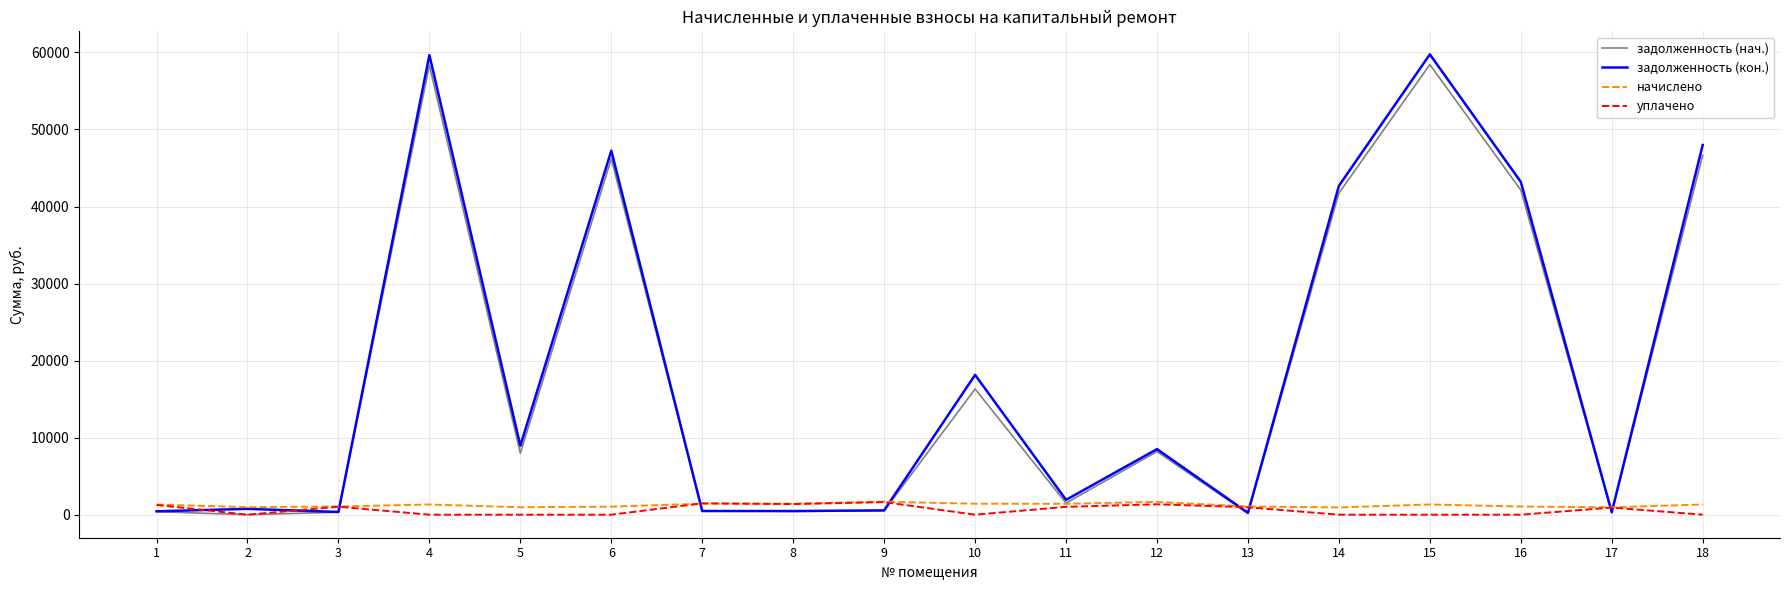

True or false: начислено has more than 0 points higher than both neighbors.

True